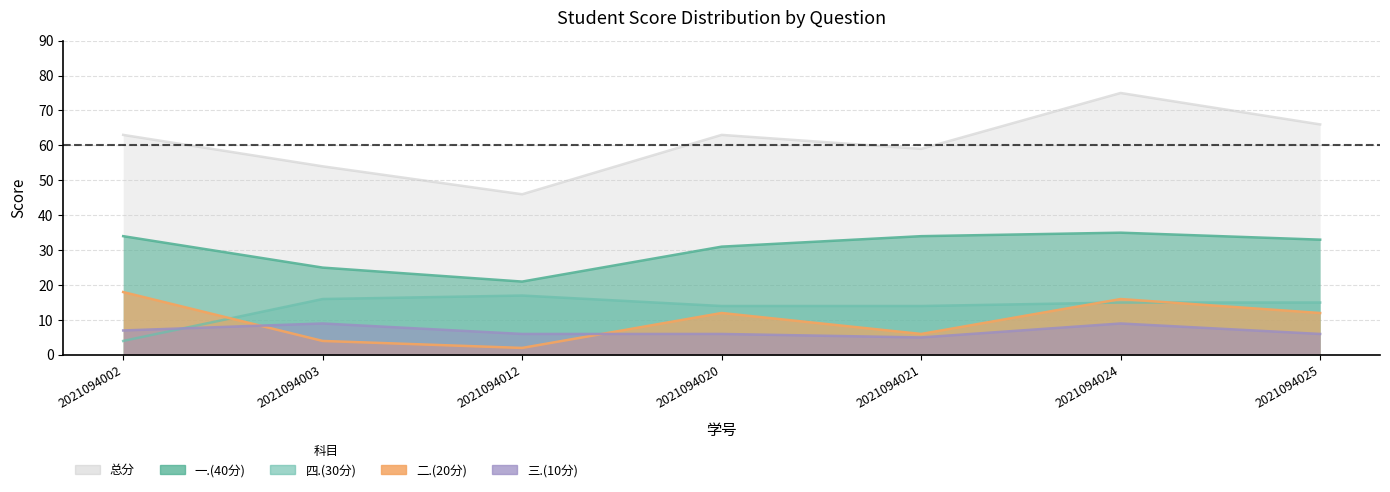

What value does the 总分 series have at 2021094003?

54